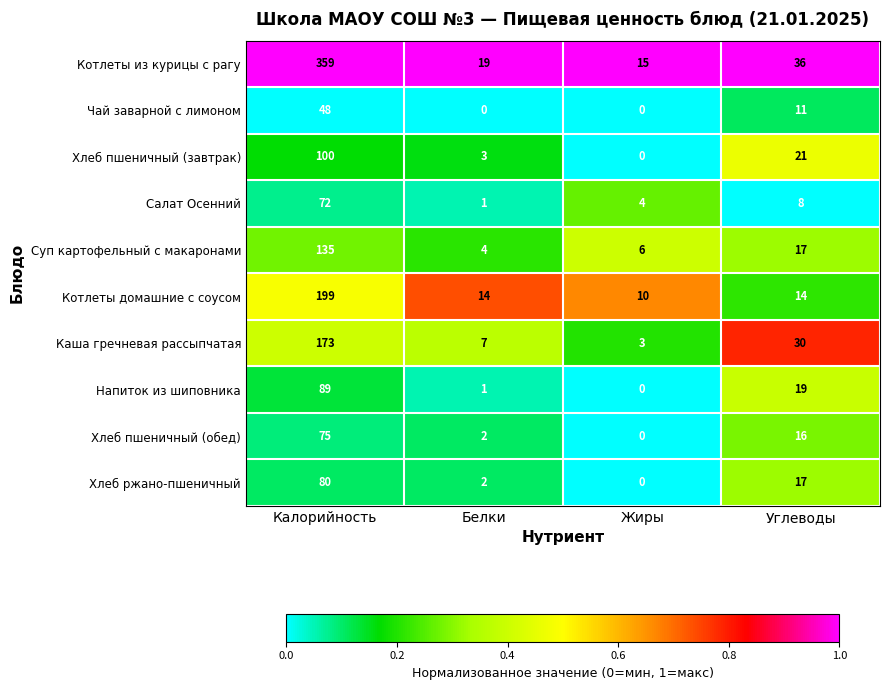

What is the total value across all series at Калорийность?

1330